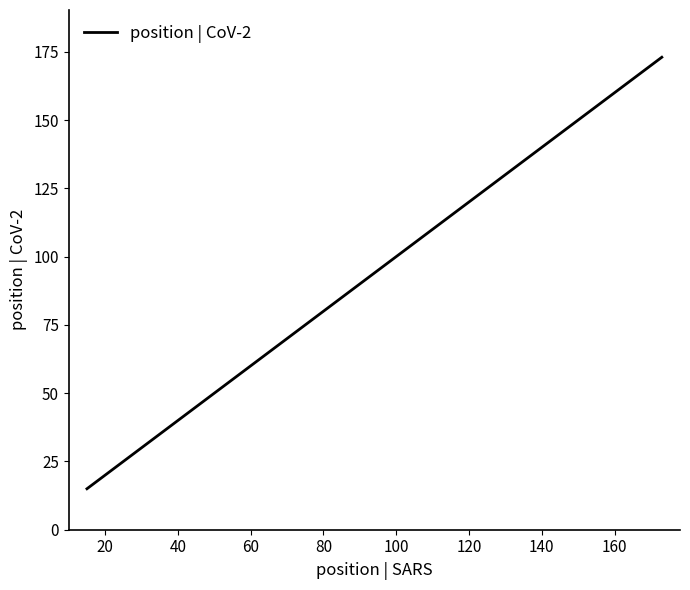

What is the difference between the second highest and minimum values?

130